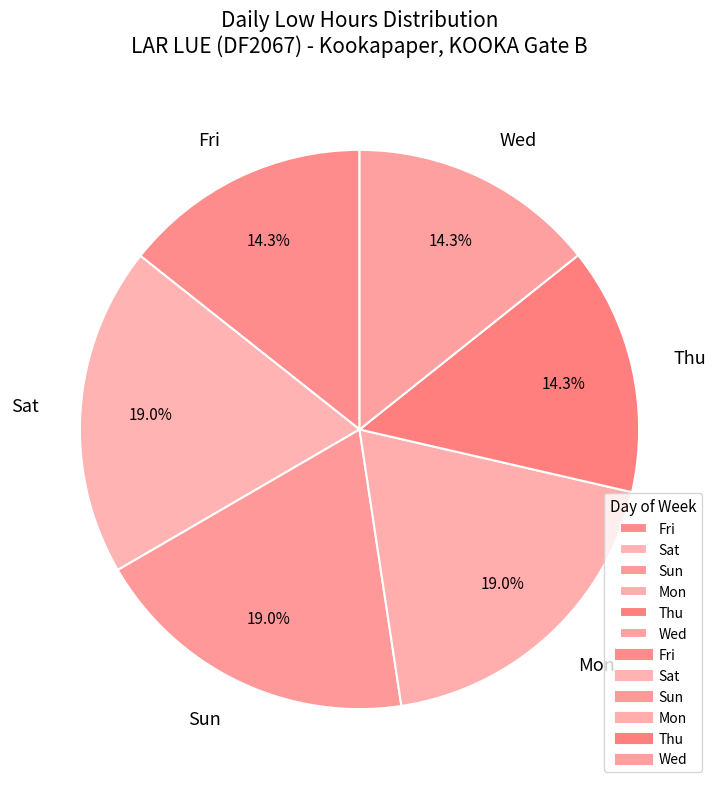

How many segments does this pie chart have?

6